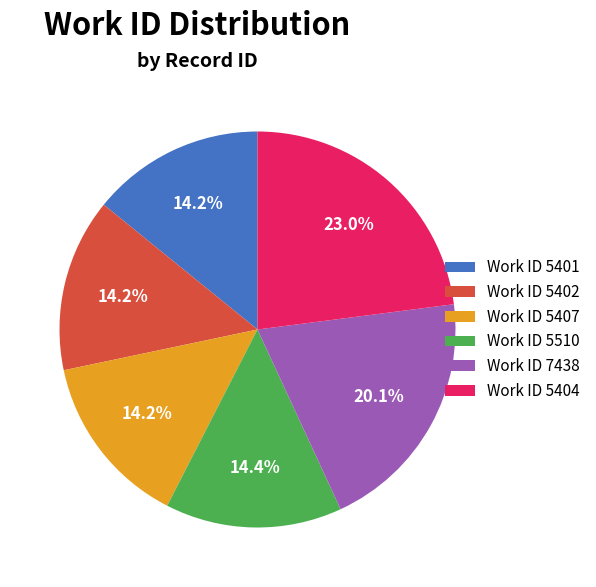

Count the number of slices in the pie.

6